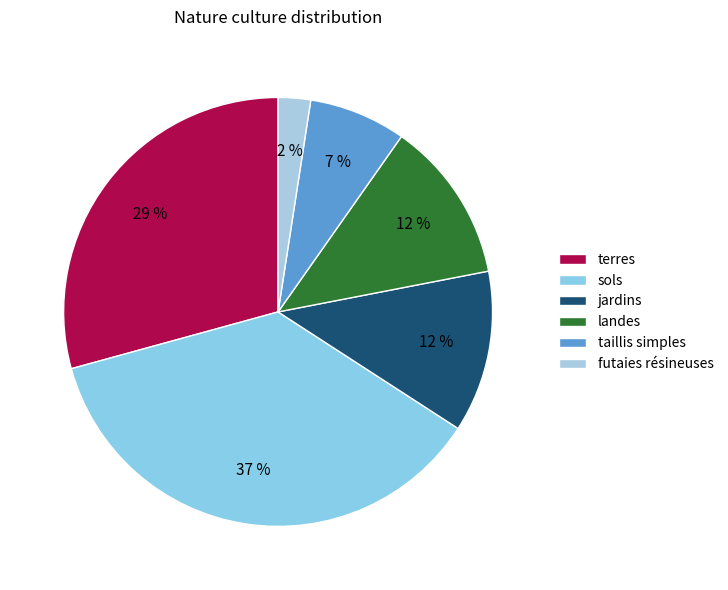

How many slices are in this pie chart?

6